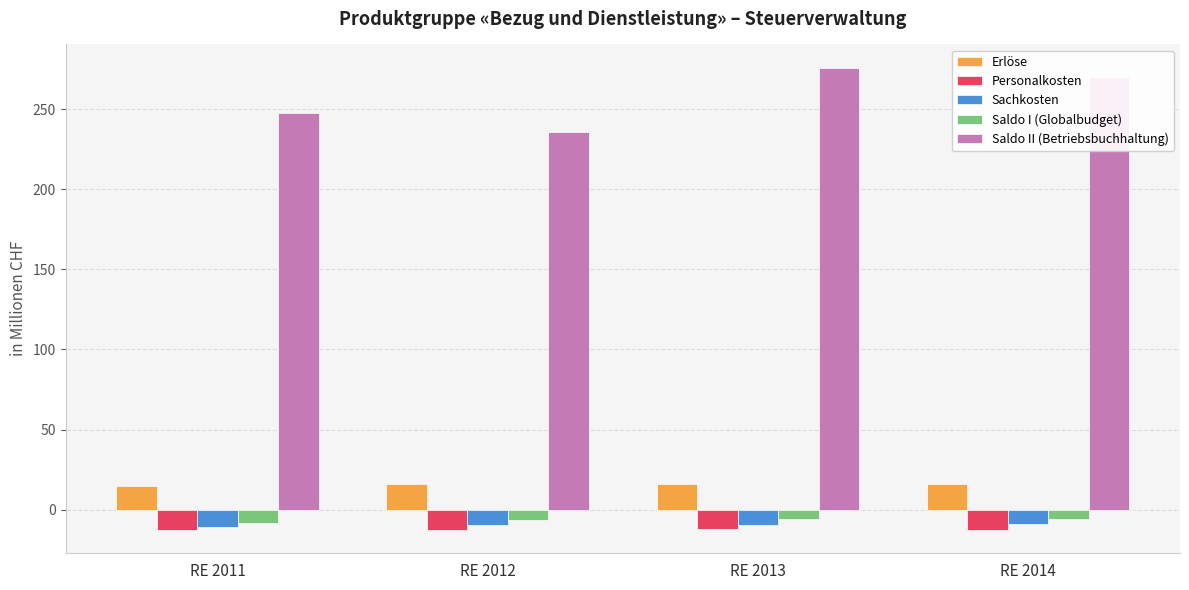

Which series changed the most between RE 2012 and RE 2014?

Saldo II (Betriebsbuchhaltung)